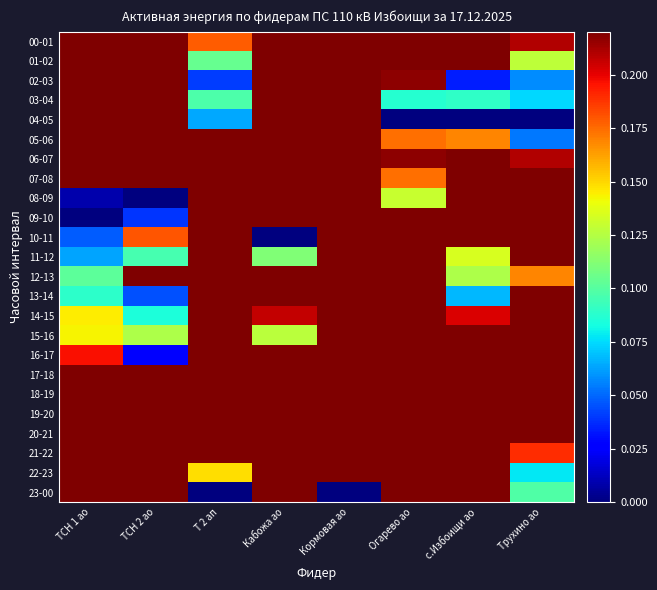

At how many categories does at least one series exceed 0?

8